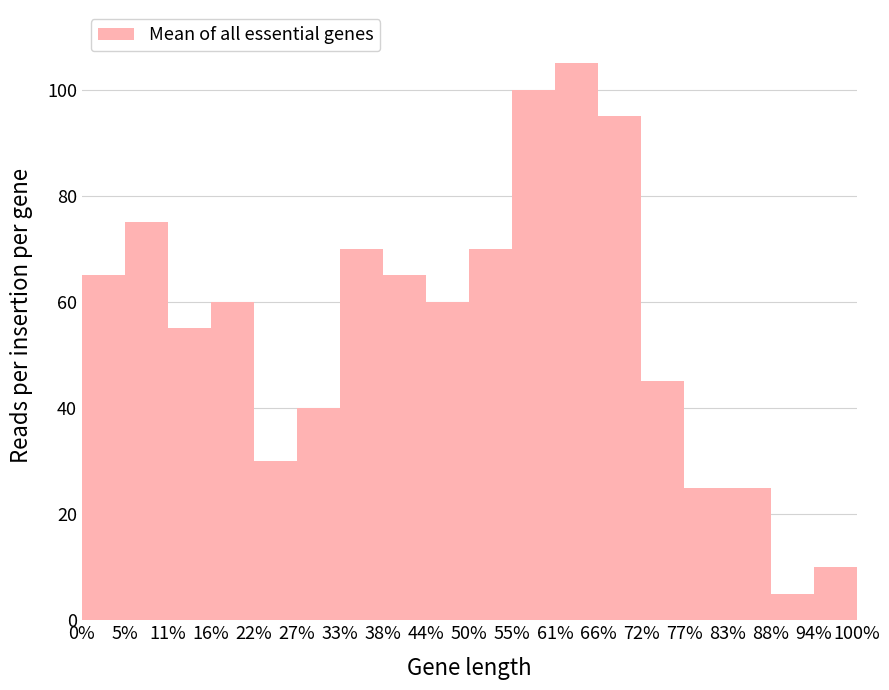

Reading right to left, extract all data points from this chart.

10	5	25	25	45	95	105	100	70	60	65	70	40	30	60	55	75	65